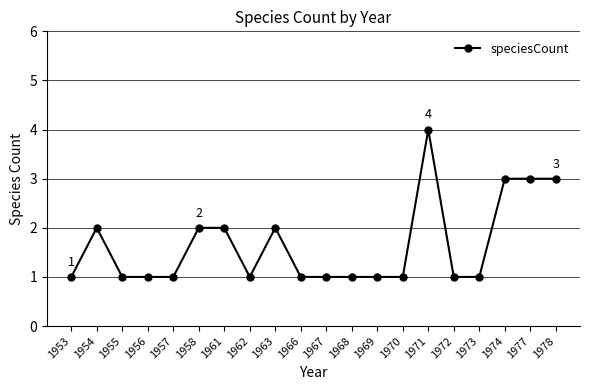

What is the average value?

2